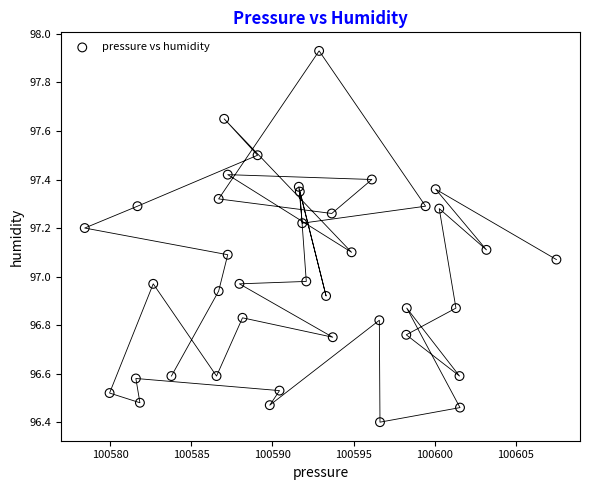

What is the range of X values (max minus min)?

29.1